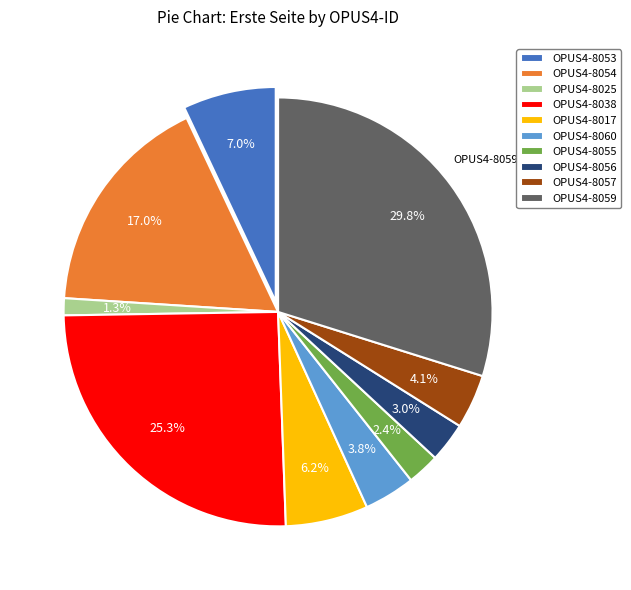

Approximately how many times larger is the value at OPUS4-8060 compared to OPUS4-8055?

1.6